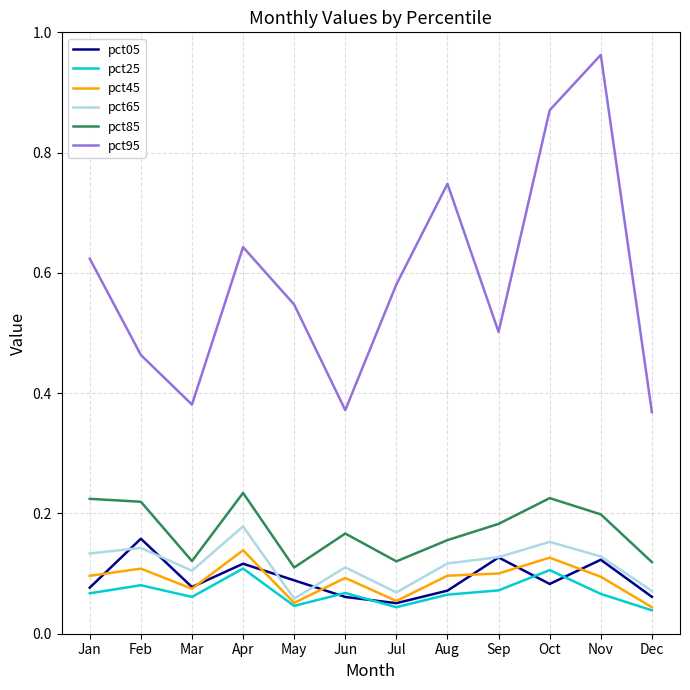

How many lines are shown in the chart?

6